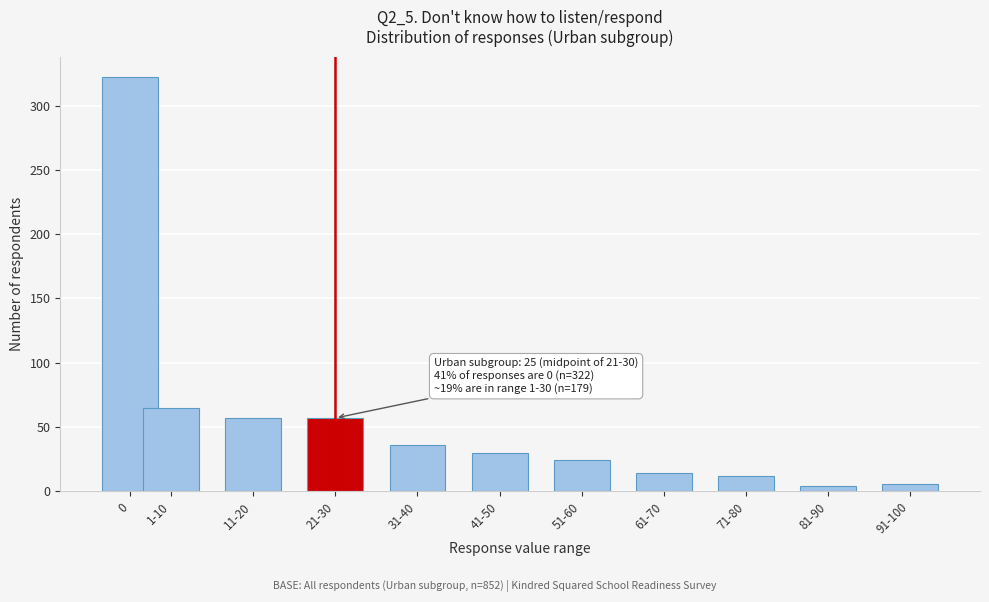

Reading right to left, list all the values displayed in this chart.

91-100=6	81-90=4	71-80=12	61-70=14	51-60=24	41-50=30	31-40=36	21-30=57	11-20=57	1-10=65	0=322